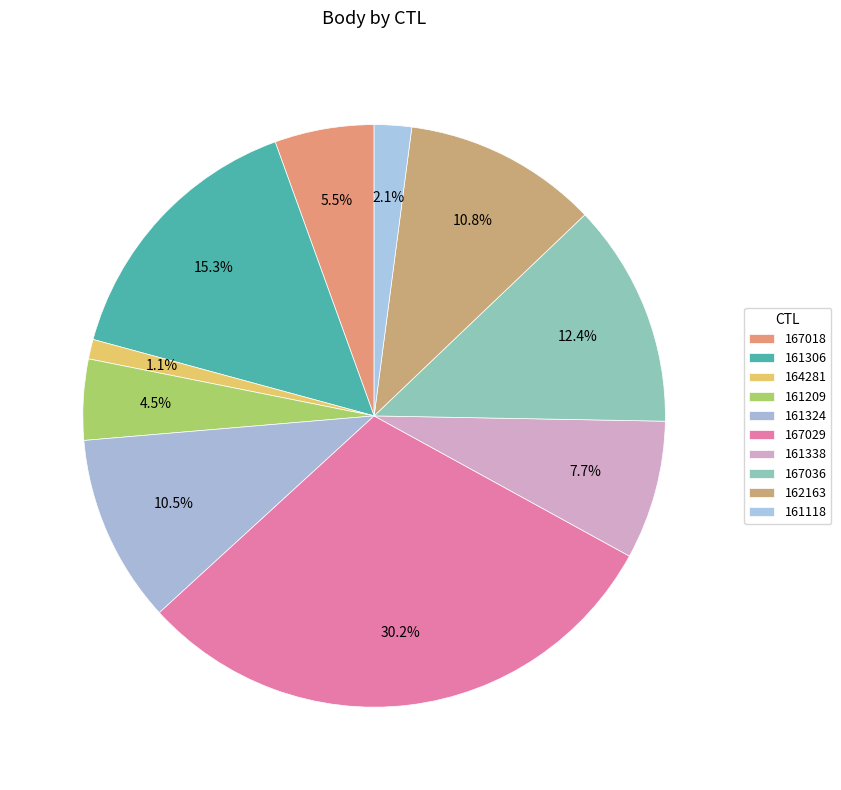

Approximately how many times larger is the value at 161338 compared to 162163?

0.7